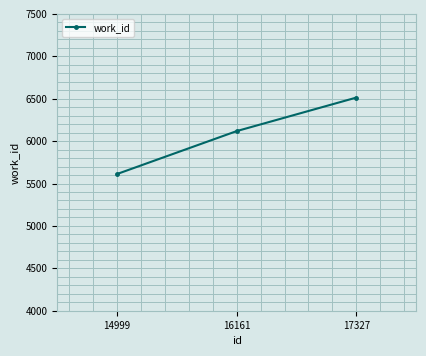

What value does the data have at 17327, to the nearest 10?

6510